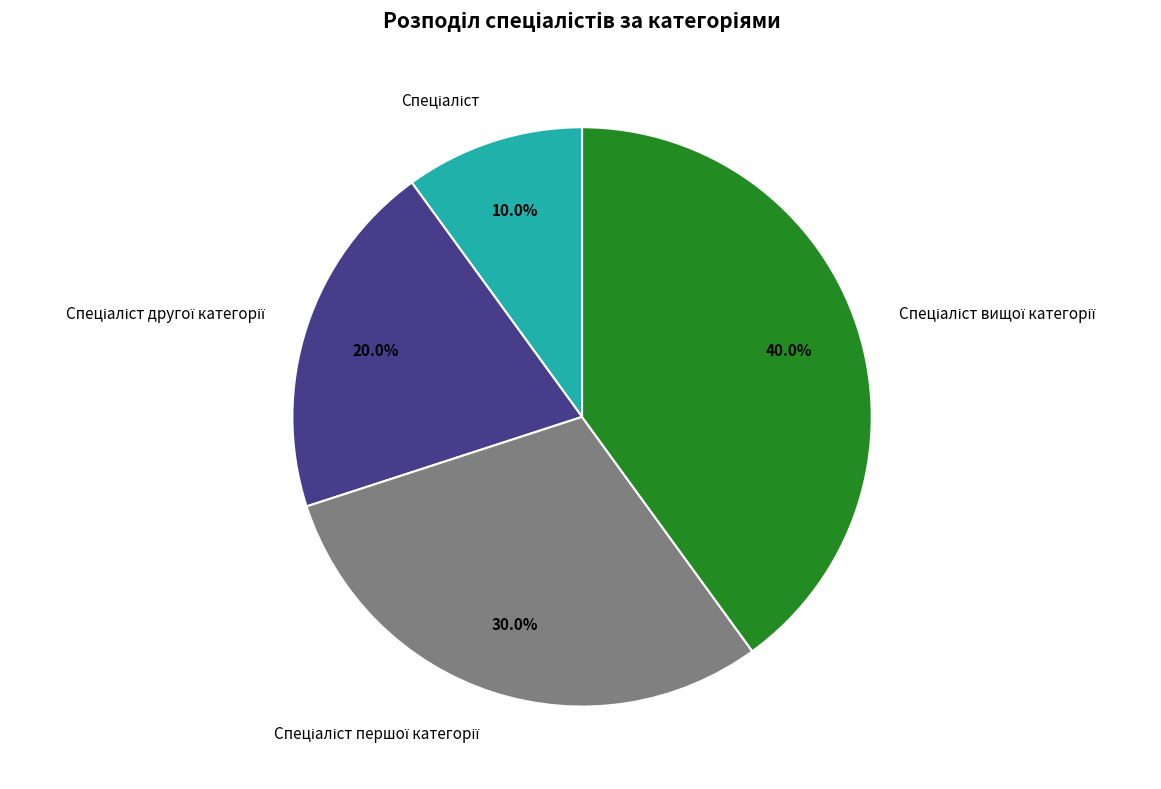

To the nearest percent, what is the average slice percentage?

25%